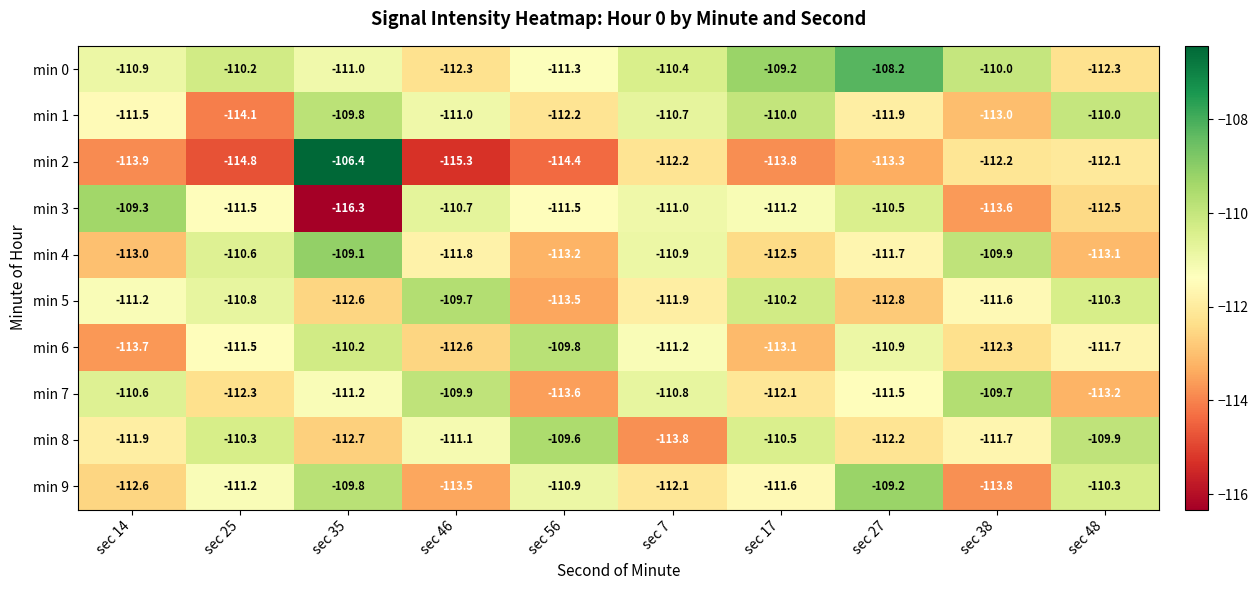

At which category is the sum across all series the highest?

sec 35